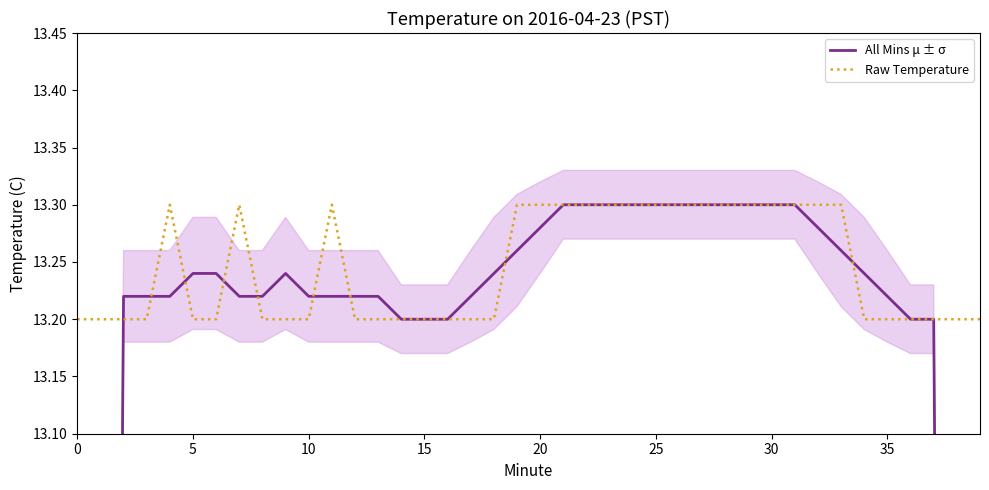

What are all the series names shown in the legend?

All Mins μ ± σ, Raw Temperature